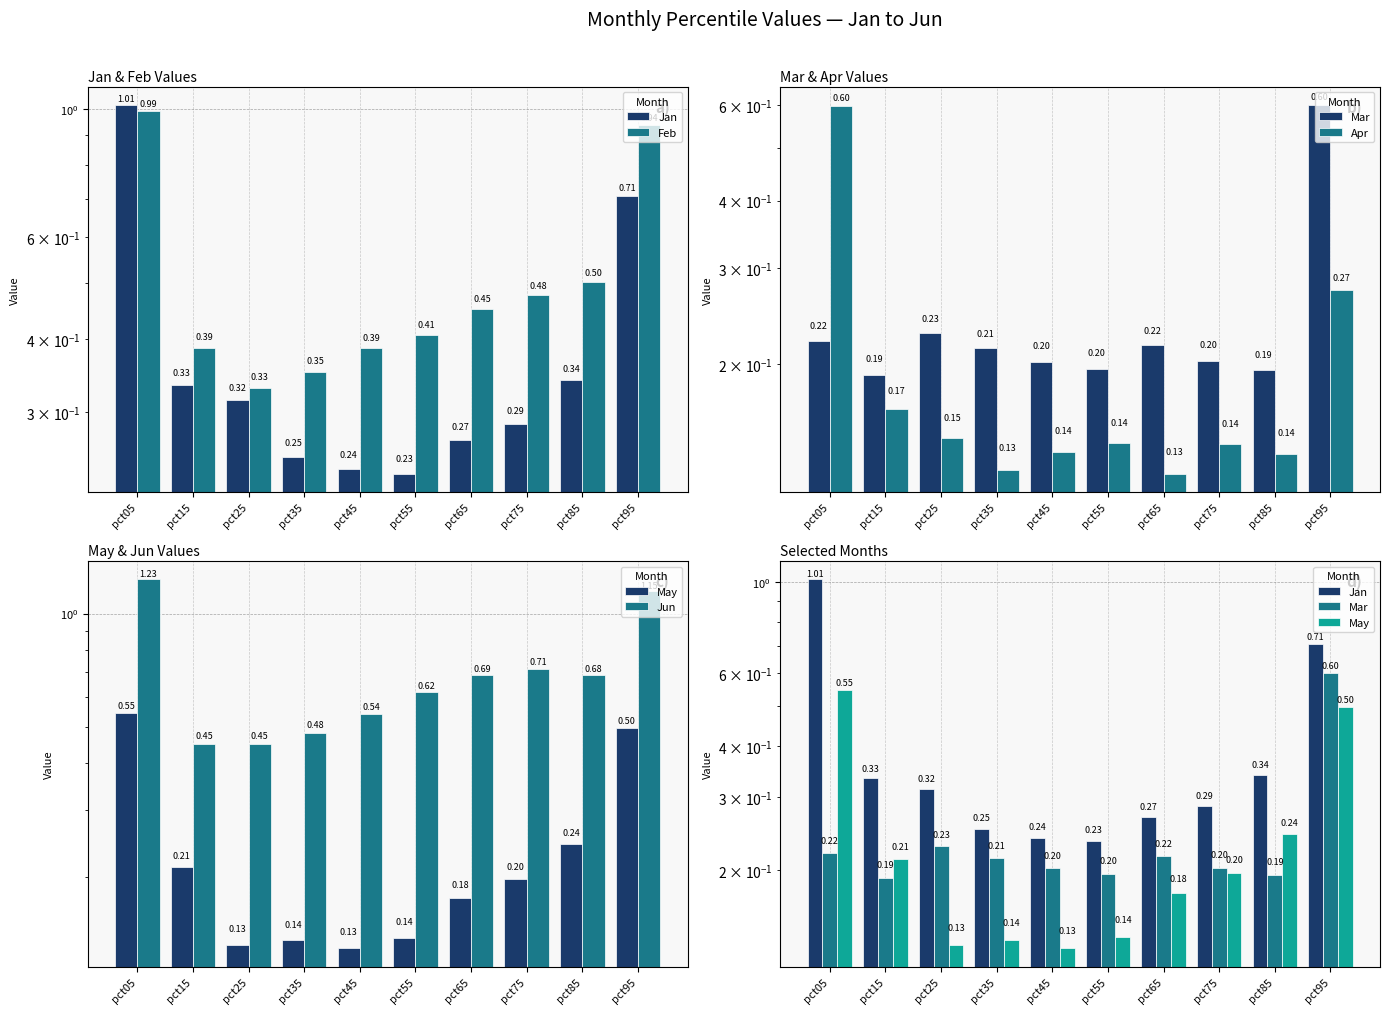

What is the lowest value of the Jun series?

0.5